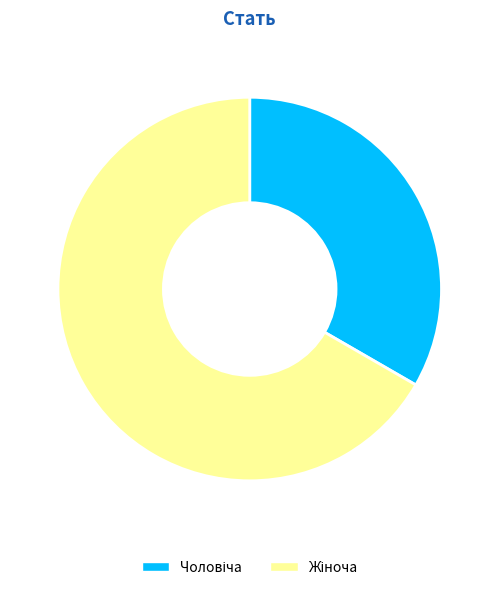

Is there any slice that represents more than half of the pie?

Yes